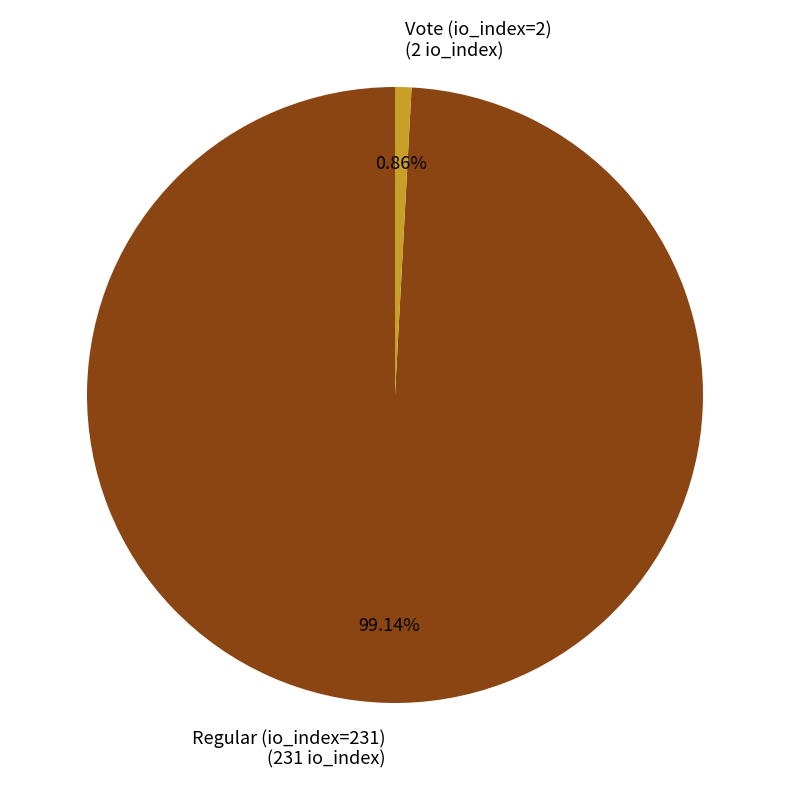

How many slices are in this pie chart?

2